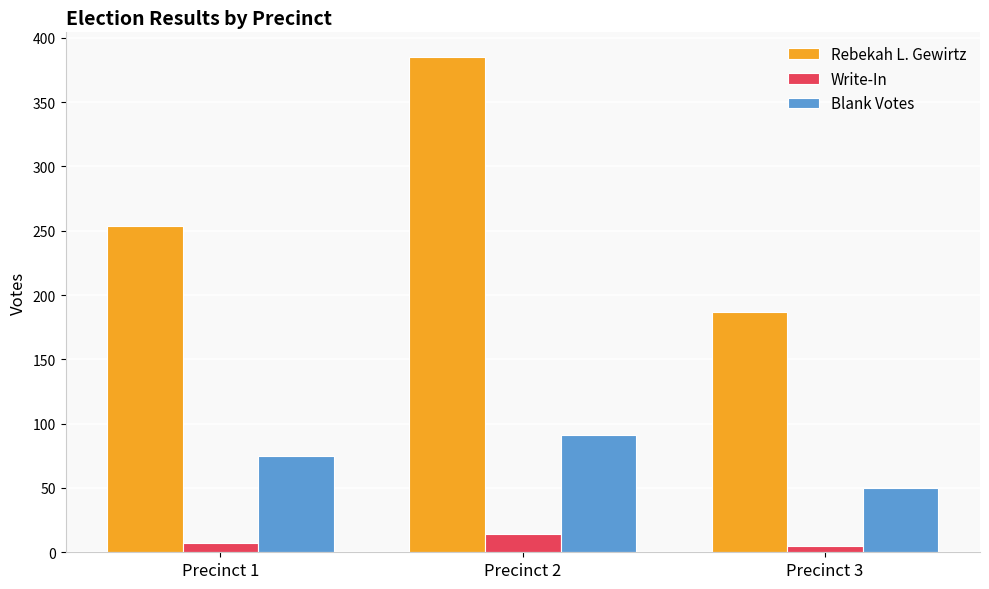

How many Write-In values are between 5 and 14?

3